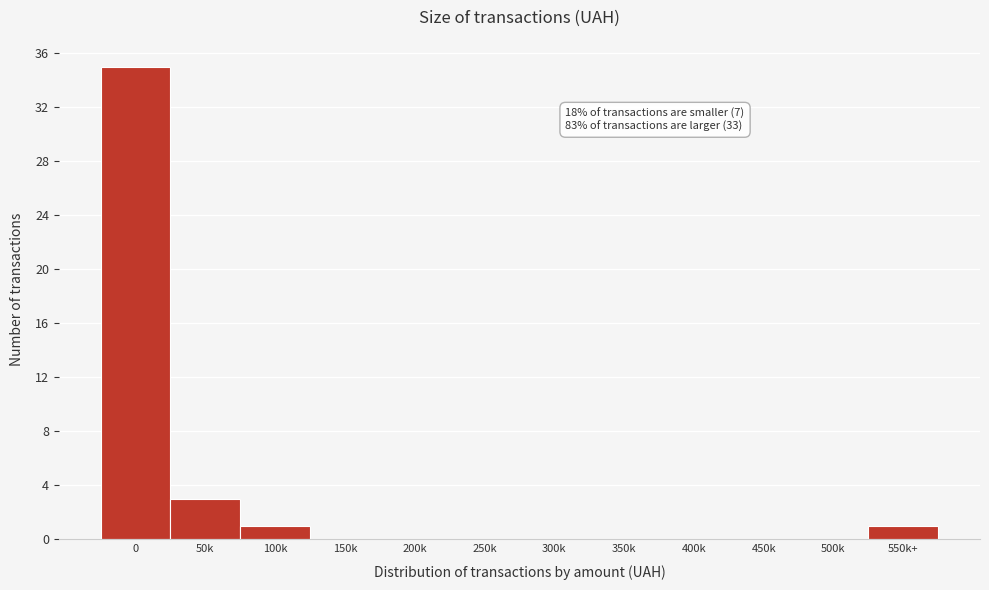

Reading left to right, list all the values displayed in this chart.

0=35	50k=3	100k=1	150k=0	200k=0	250k=0	300k=0	350k=0	400k=0	450k=0	500k=0	550k+=1